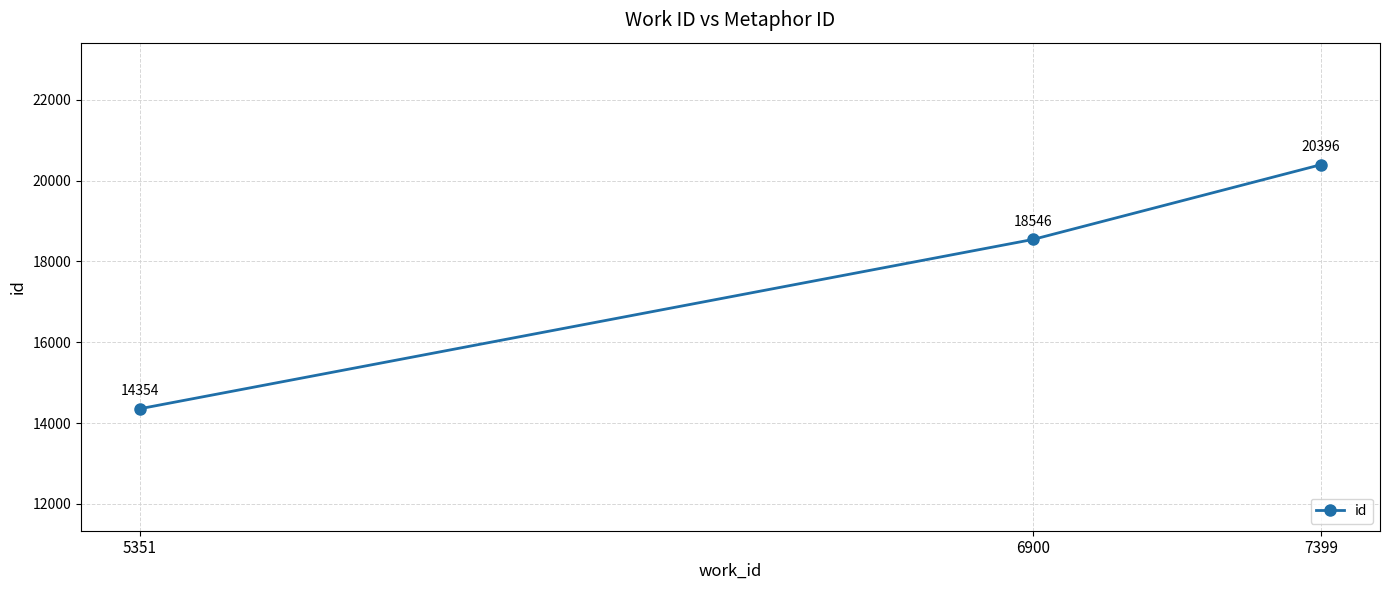

What is the smallest value displayed?

14354